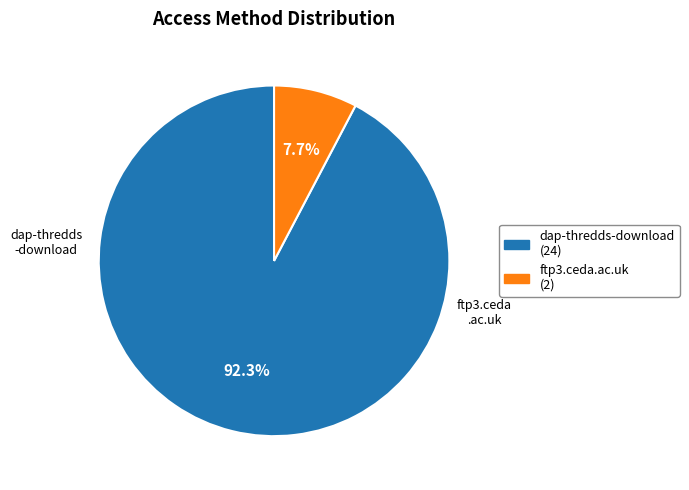

Combined, do ftp3.ceda.ac.uk and dap-thredds-download account for over 50%?

Yes